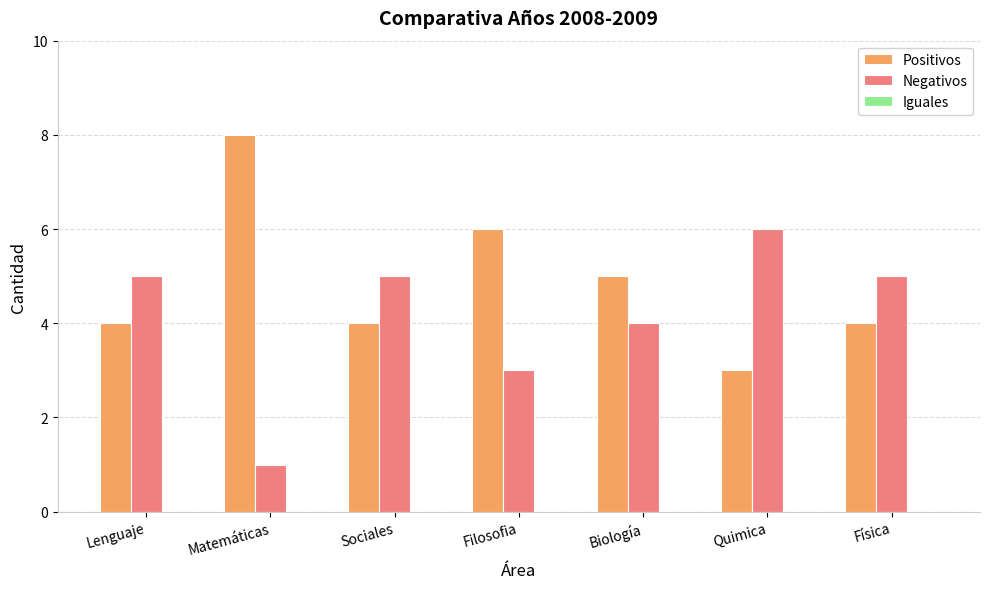

What is the difference between the maximum and second lowest values in the Positivos series?

4